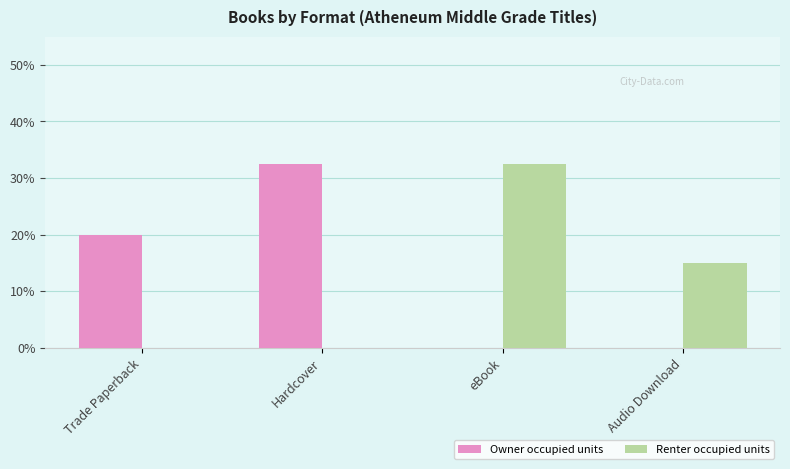

How many series are shown in this chart?

2